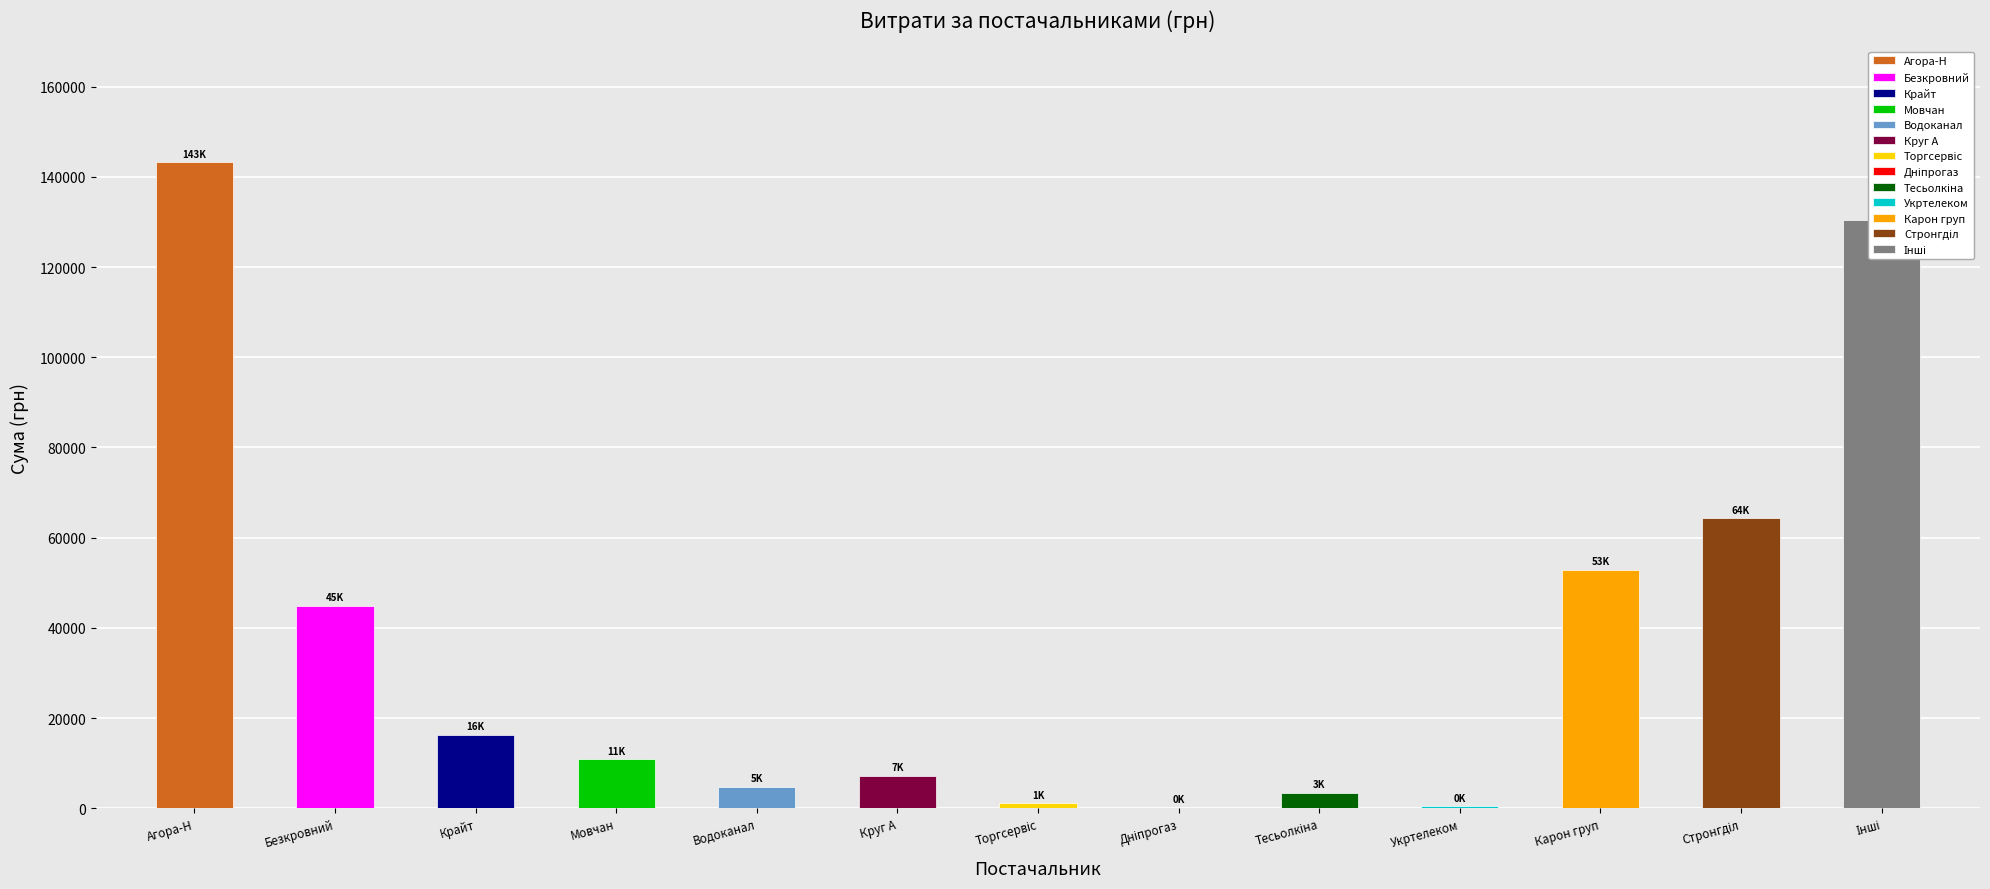

Approximately how many times larger is the value at ФОП "Мовчан Є.В." compared to ТОВ "Крайт"?

0.7